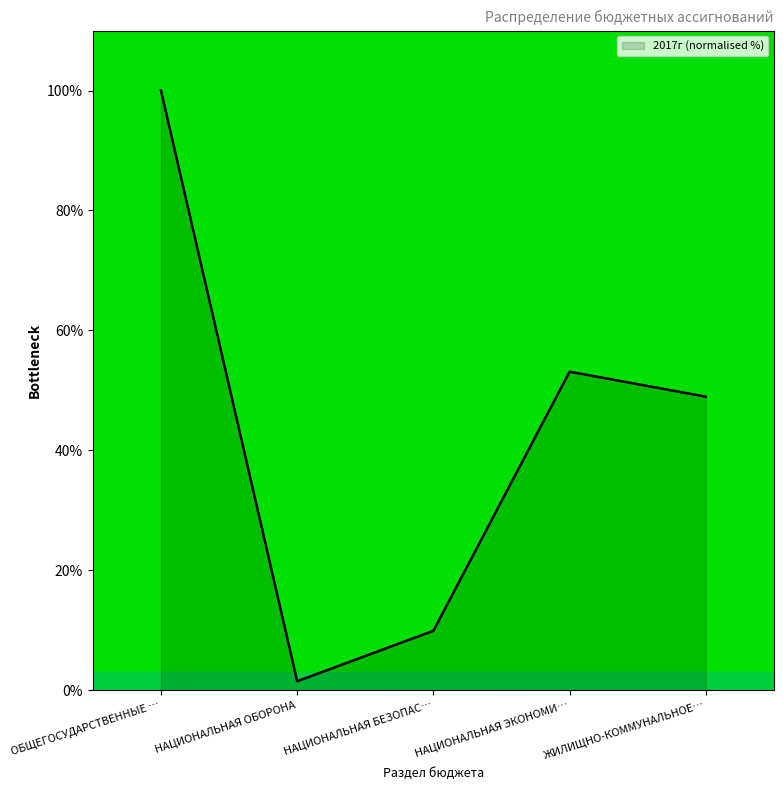

Where is the first local minimum?

НАЦИОНАЛЬНАЯ ОБОРОНА